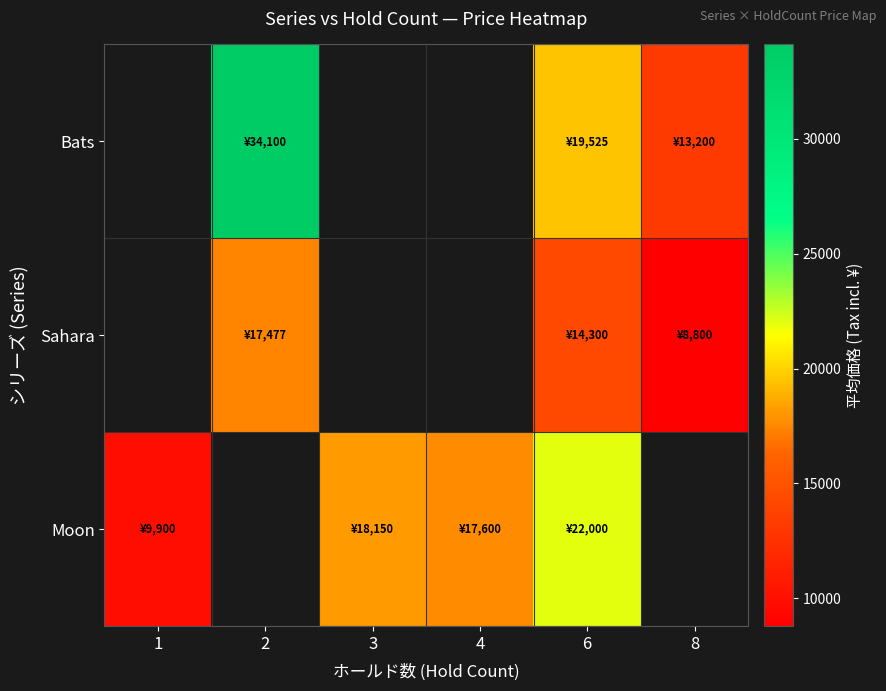

How many distinct data groups are displayed?

3